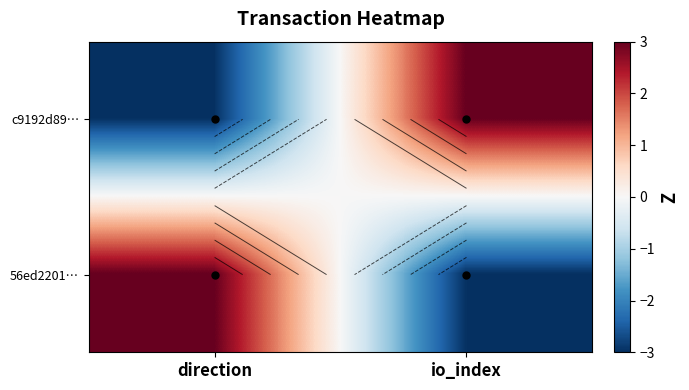

Rank the series by their maximum value, from lowest to highest.

c9192d89…, 56ed2201…